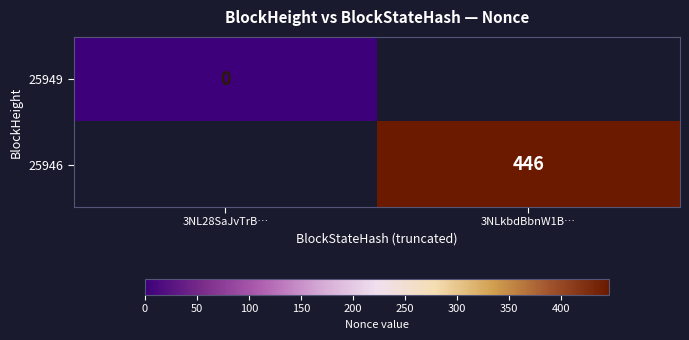

The value of 25946 at 3NLkbdBbnW1B… is 727. True or false?

False